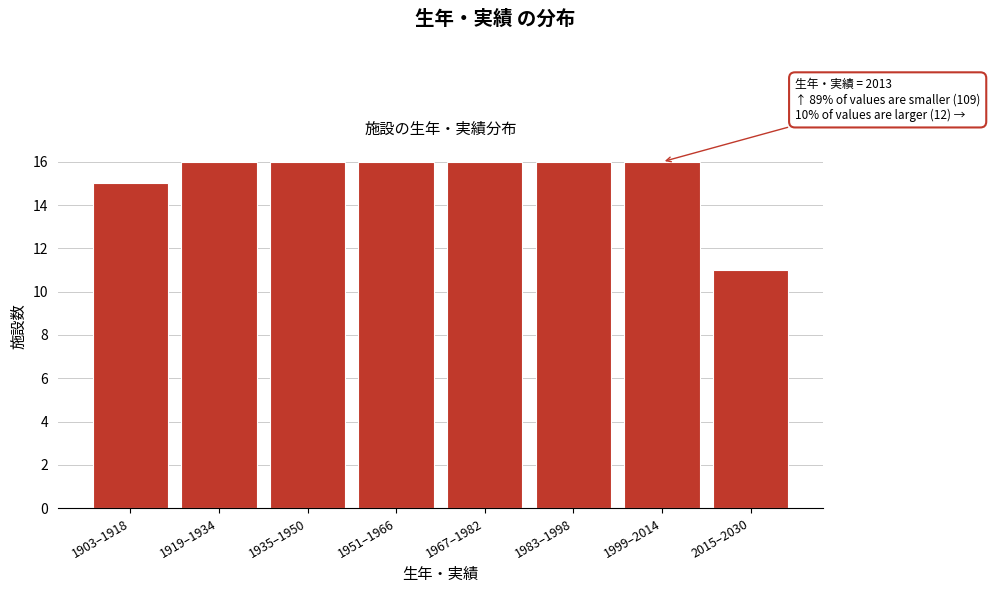

Reading left to right, list all the values displayed in this chart.

1903–1918=15	1919–1934=16	1935–1950=16	1951–1966=16	1967–1982=16	1983–1998=16	1999–2014=16	2015–2030=11